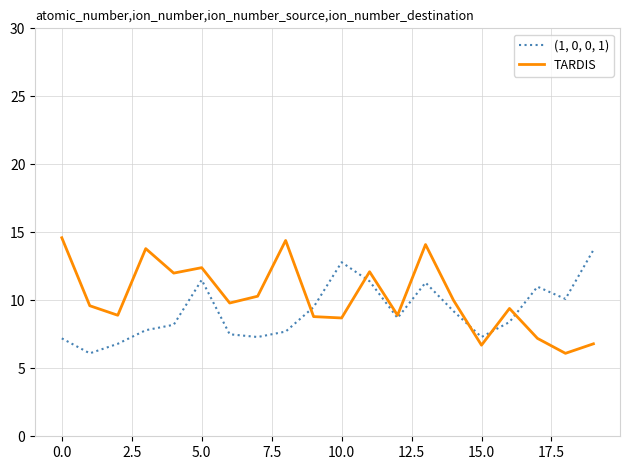

Rank the series by their average value, from highest to lowest.

TARDIS, (1, 0, 0, 1)